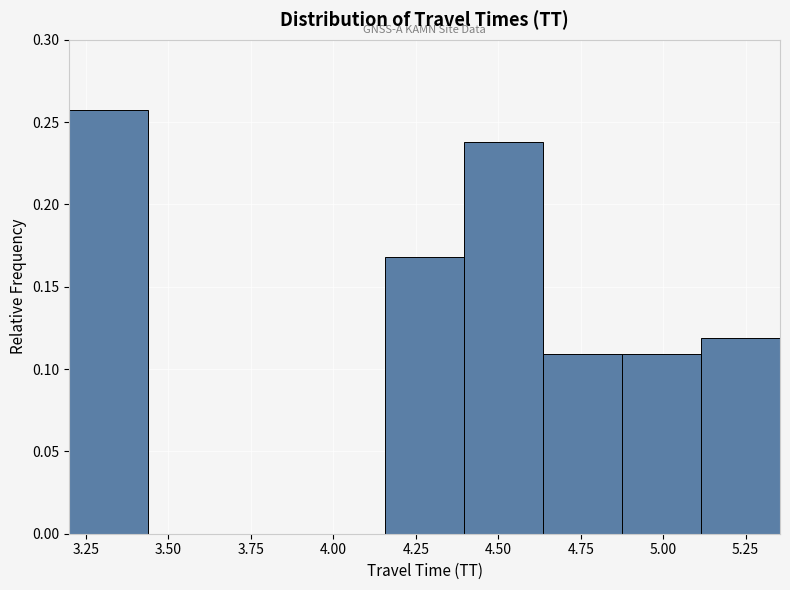

Reading left to right, list every bar in this chart as the range it spans on the x-axis followed by its height. Neither the bar edges nor the heights are printed on the chart, so give them approximately, as read against the axes.

3.20 to 3.45: 0.255
3.45 to 3.70: 0
3.70 to 3.90: 0
3.90 to 4.15: 0
4.15 to 4.40: 0.170
4.40 to 4.65: 0.240
4.65 to 4.90: 0.110
4.90 to 5.10: 0.110
5.10 to 5.35: 0.120